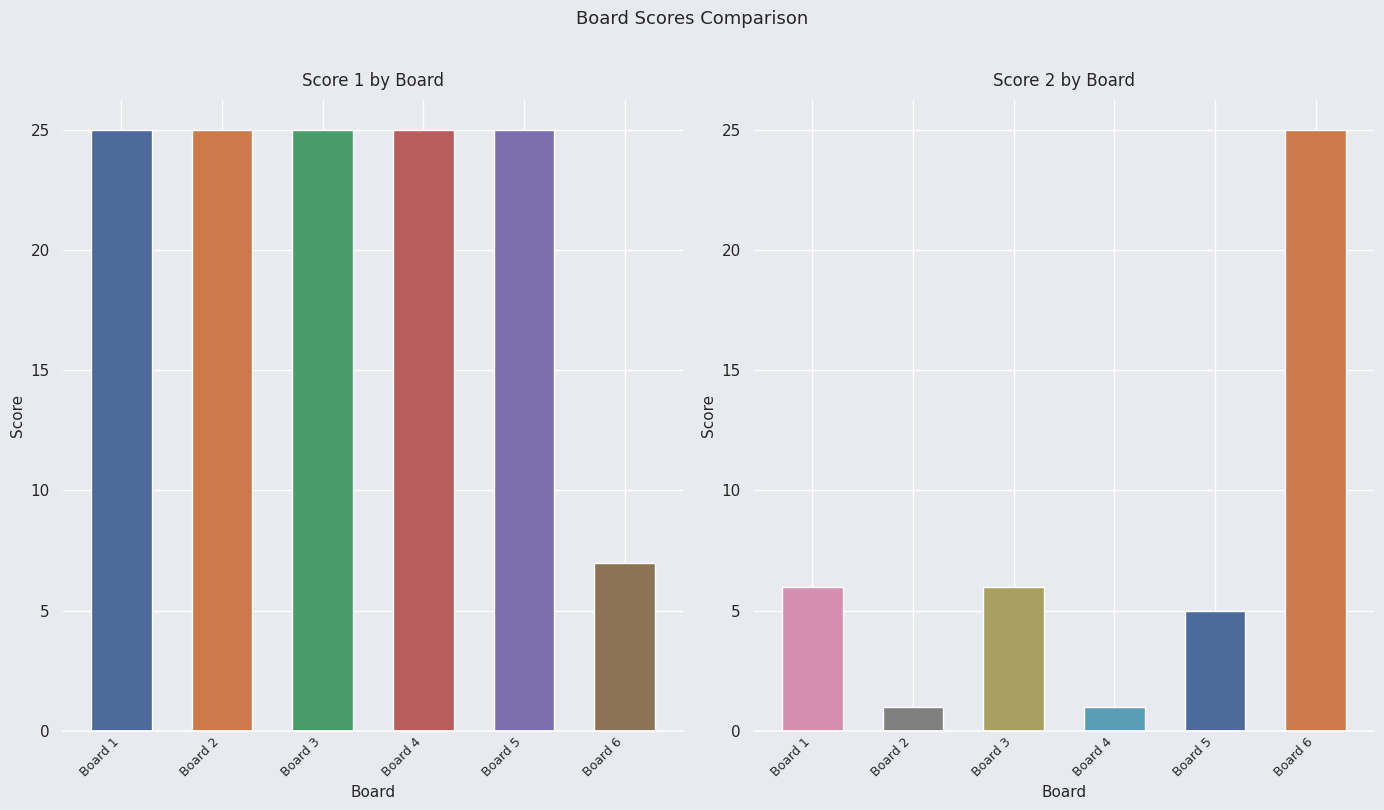

What is the spread (max minus min) of values at Board 2?

24